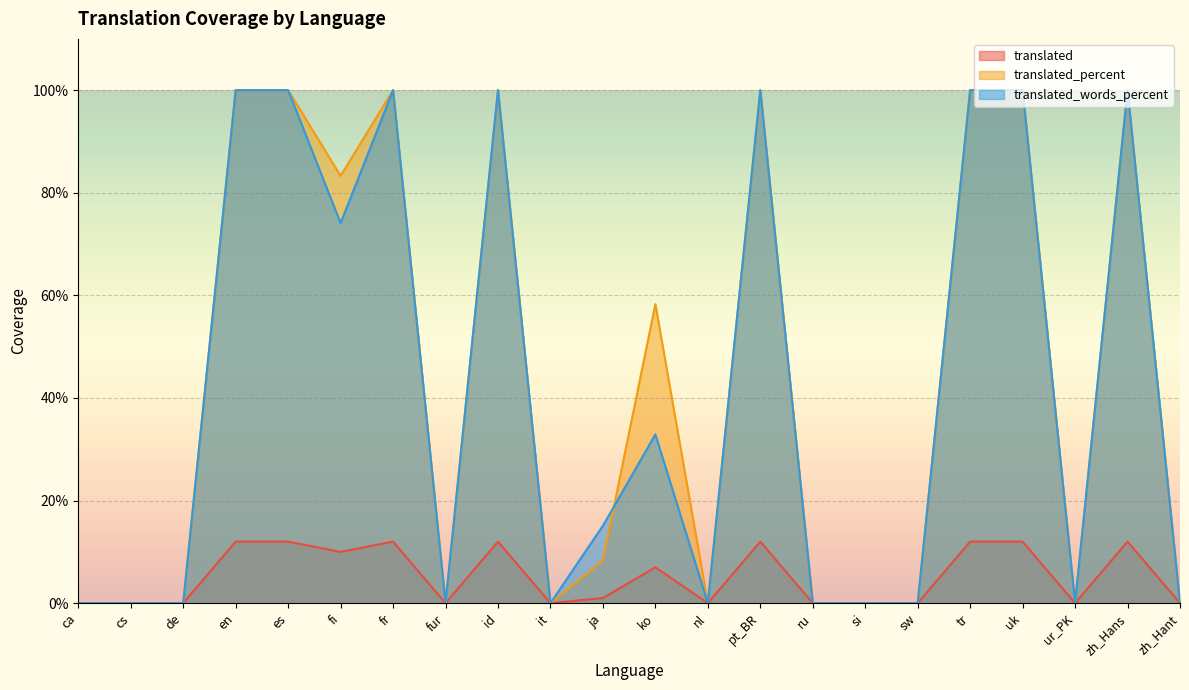

Reading left to right, transcribe all the data shown in this chart.

translated: 0.0	0.0	0.0	12.0	12.0	10.0	12.0	0.0	12.0	0.0	1.0	7.0	0.0	12.0	0.0	0.0	0.0	12.0	12.0	0.0	12.0	0.0
translated_percent: 0.0	0.0	0.0	100.0	100.0	83.3	100.0	0.0	100.0	0.0	8.3	58.3	0.0	100.0	0.0	0.0	0.0	100.0	100.0	0.0	100.0	0.0
translated_words_percent: 0.0	0.0	0.0	100.0	100.0	74.1	100.0	0.0	100.0	0.0	15.1	32.9	0.0	100.0	0.0	0.0	0.0	100.0	100.0	0.0	100.0	0.0